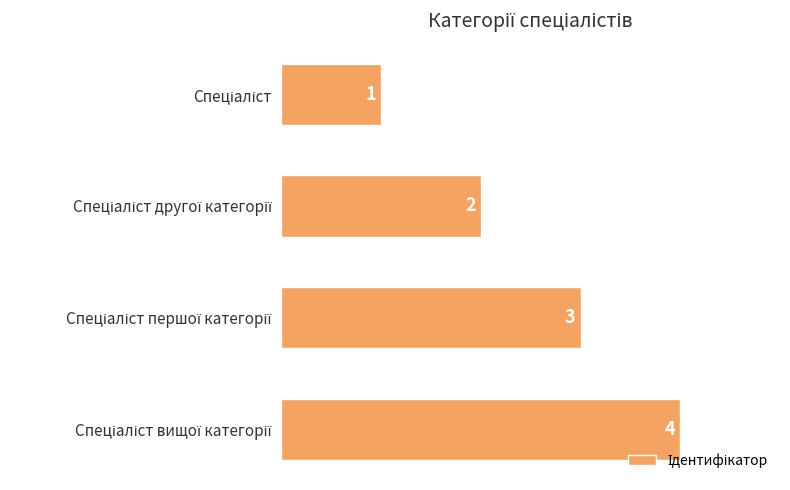

How many values are between 2 and 4?

3